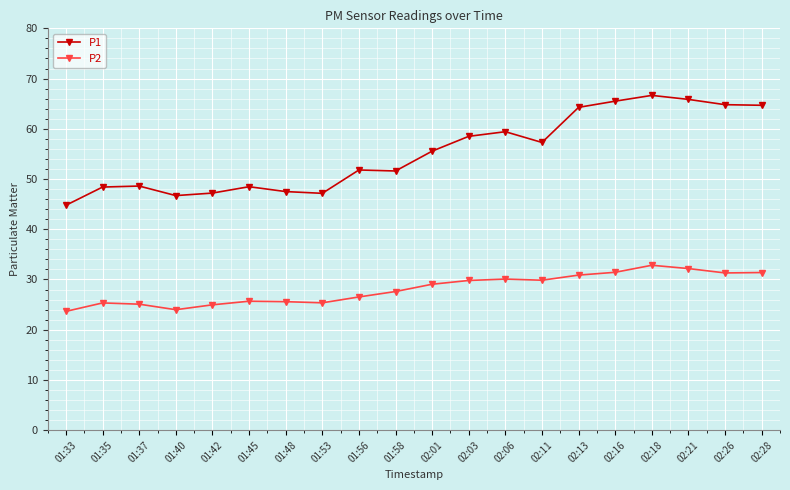

What is the difference between the maximum and minimum values in the P2 series?

9.2